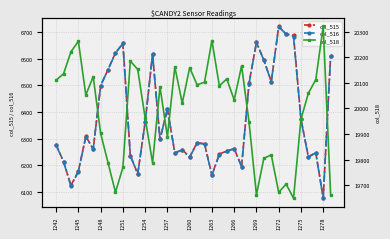

Which category has the lowest value in the col_515 series?

1278